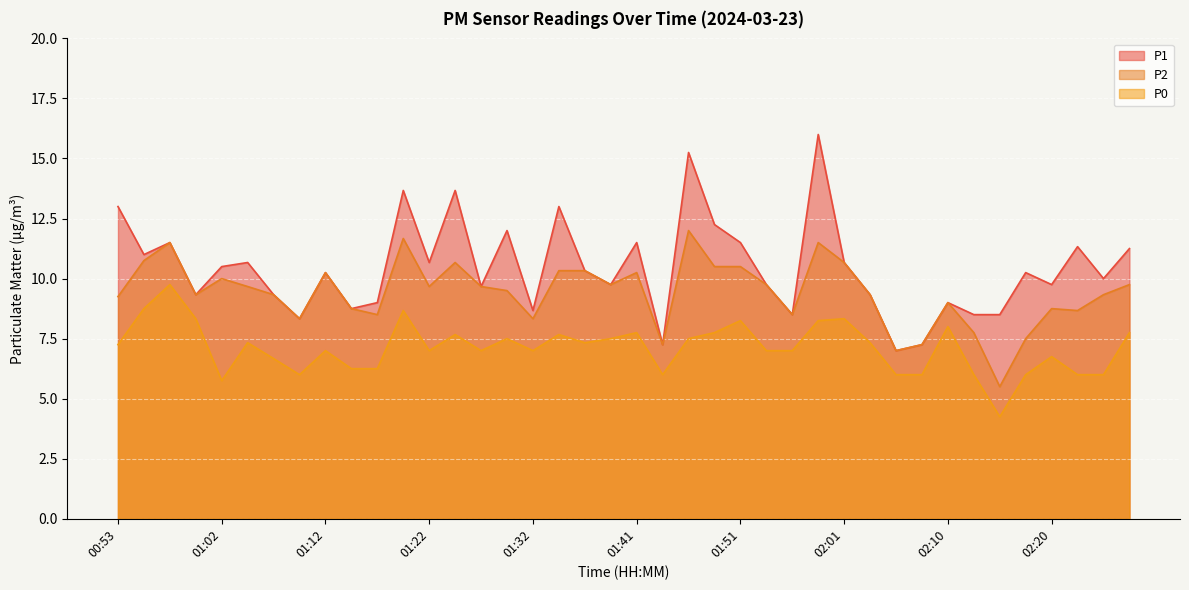

What is the maximum value shown in the chart?

16.0